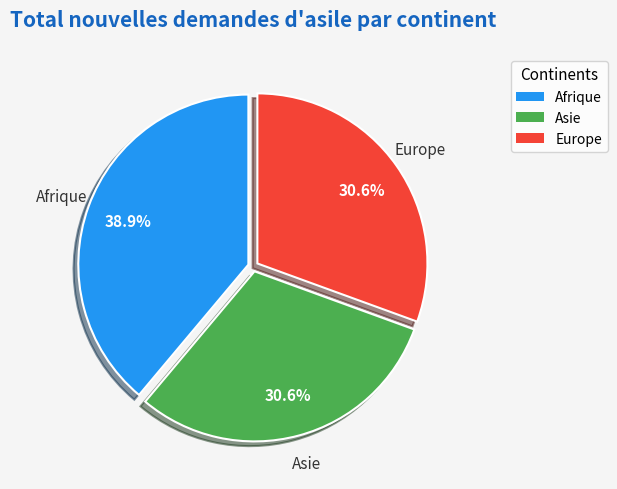

Is there any slice that represents more than half of the pie?

No